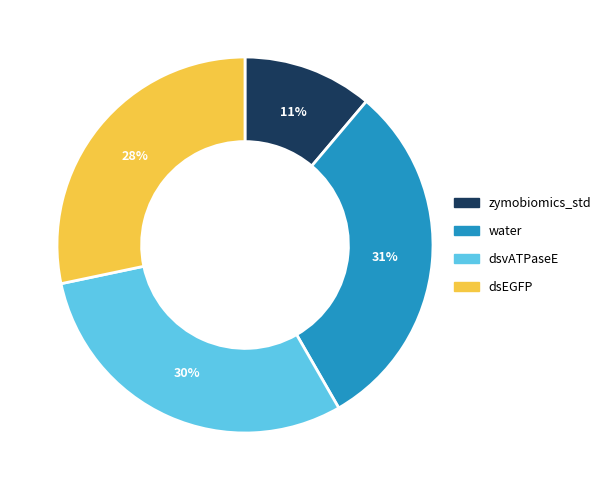

How many slices are in this pie chart?

4